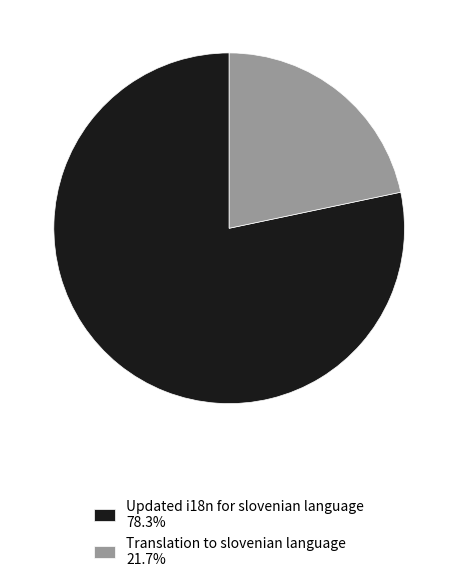

What is the largest slice in the pie chart?

Updated i18n for slovenian language